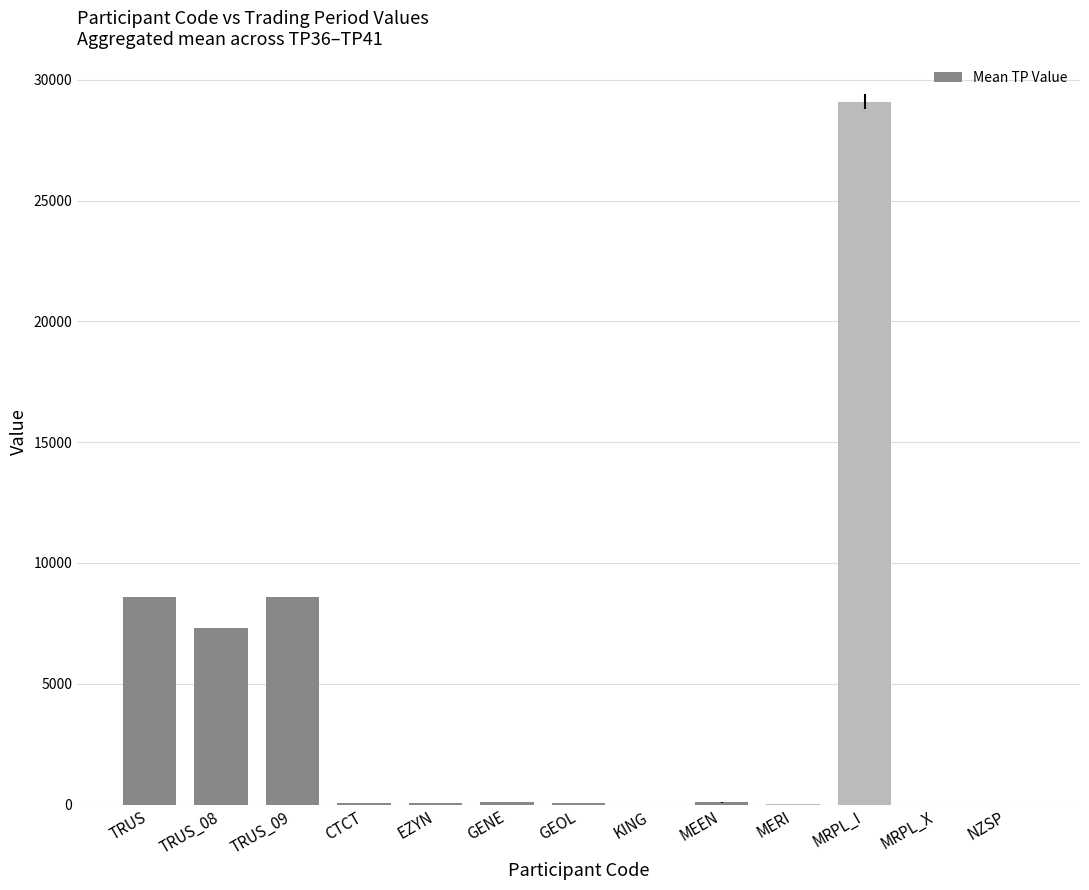

What is the sum of all values?

54025.0